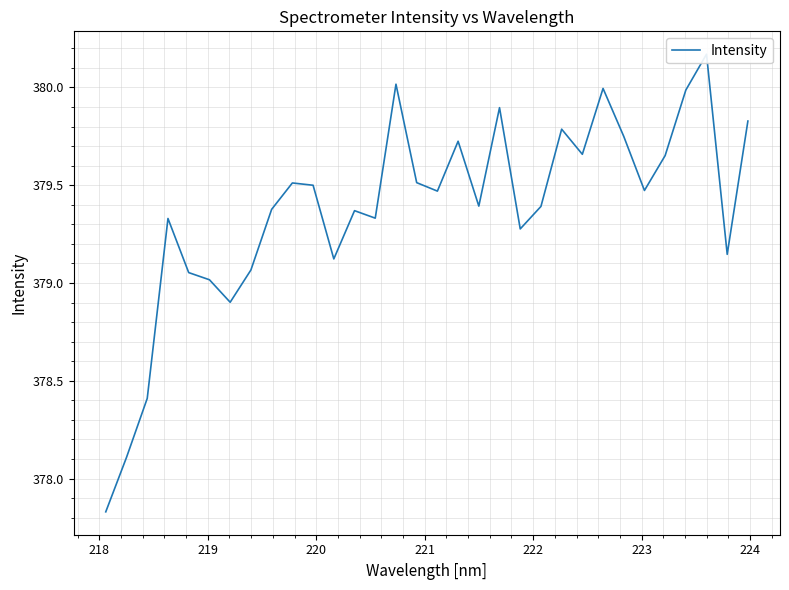

How many points are higher than both their immediate neighbors (excluding endpoints)?

9